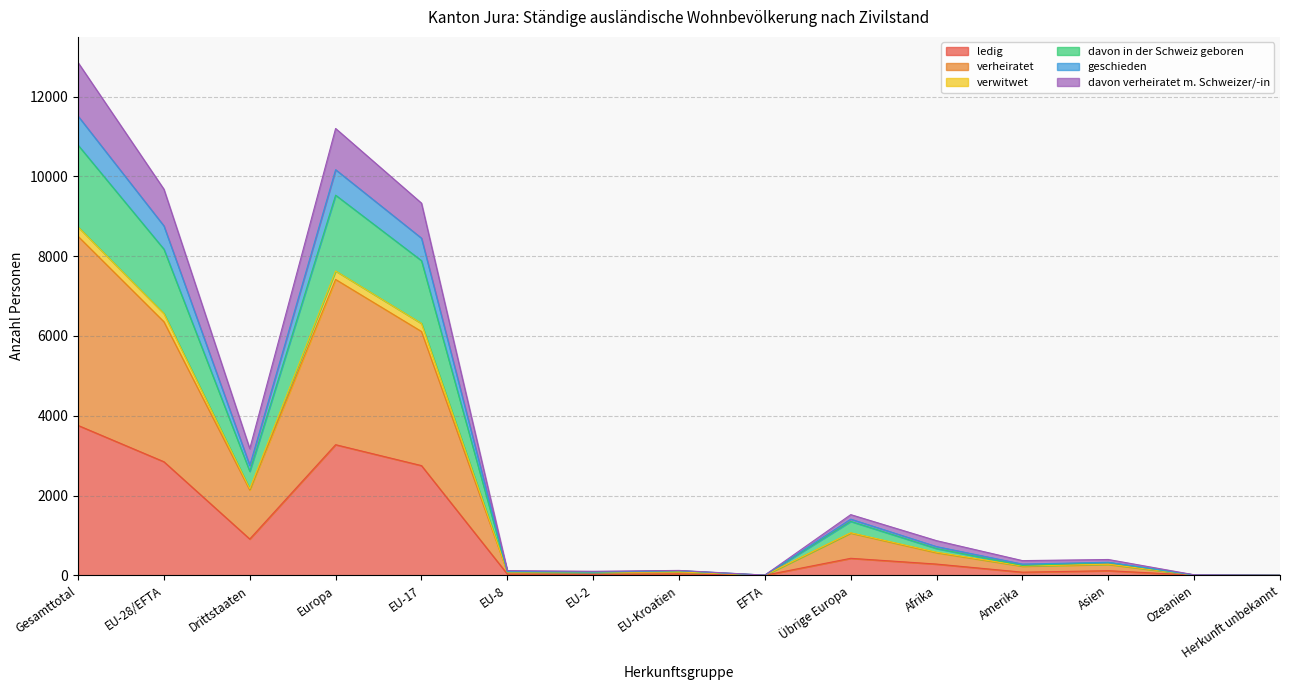

What is the maximum value for ledig?

3758